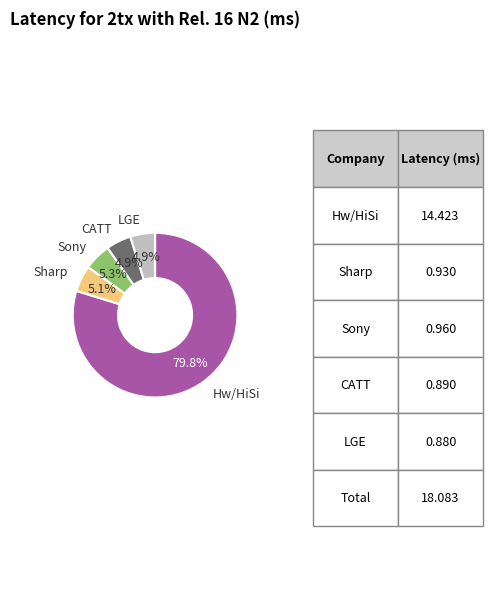

How many segments does this pie chart have?

5